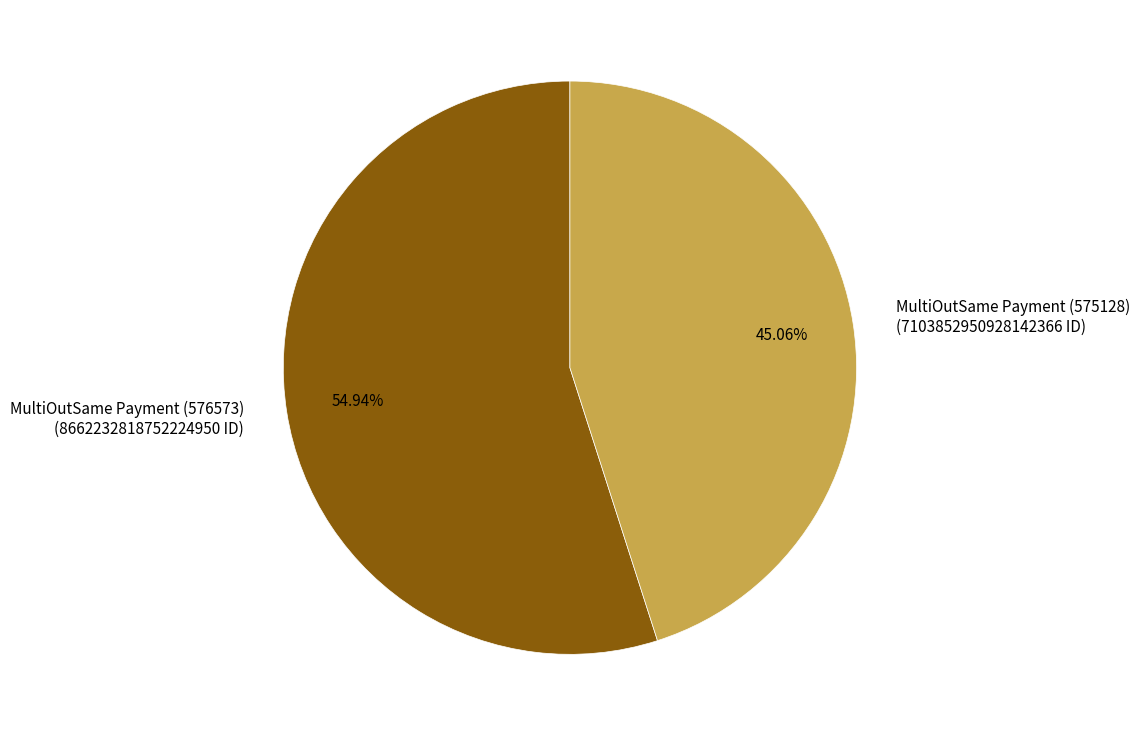

What is the smallest slice in the pie chart?

MultiOutSame Payment (575128)